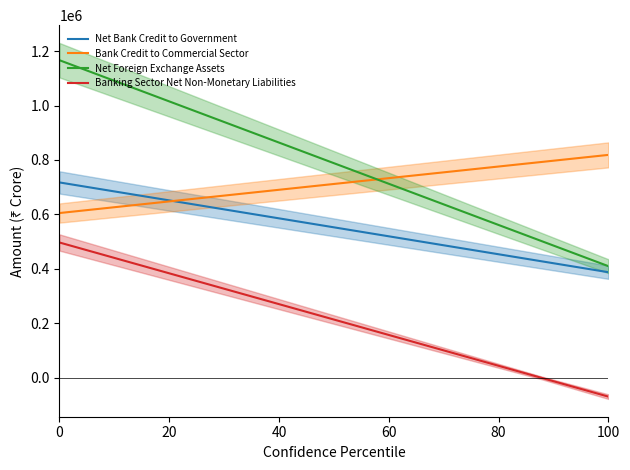

Reading left to right, transcribe all the data shown in this chart.

Net Bank Credit to Government: 2020=717554	2021=387926
Bank Credit to Commercial Sector: 2020=605184	2021=818679
Net Foreign Exchange Assets: 2020=1166276	2021=410160
Banking Sector Net Non-Monetary Liabilities: 2020=497061	2021=-68810